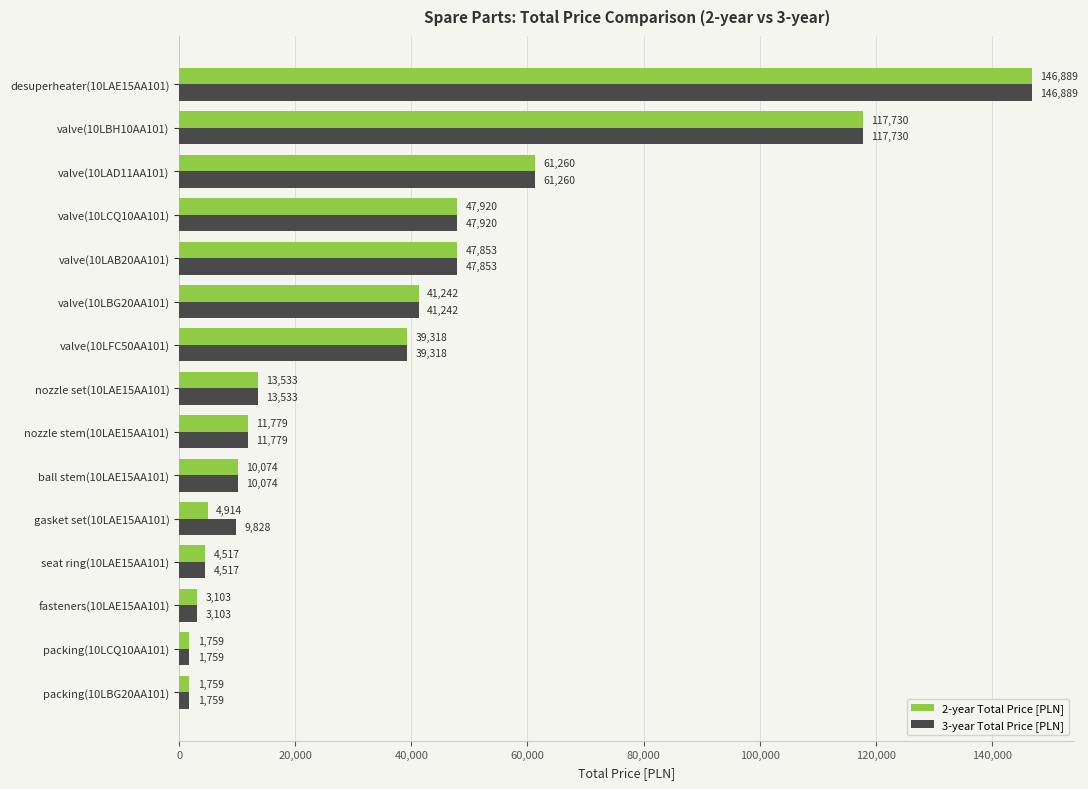

What are all the series names shown in the legend?

2-year Total Price [PLN], 3-year Total Price [PLN]